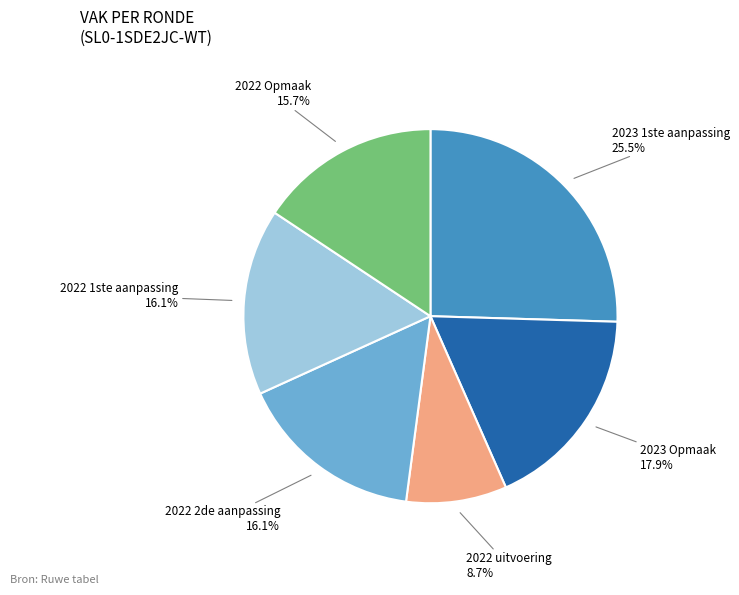

Is there a majority slice in this chart?

No